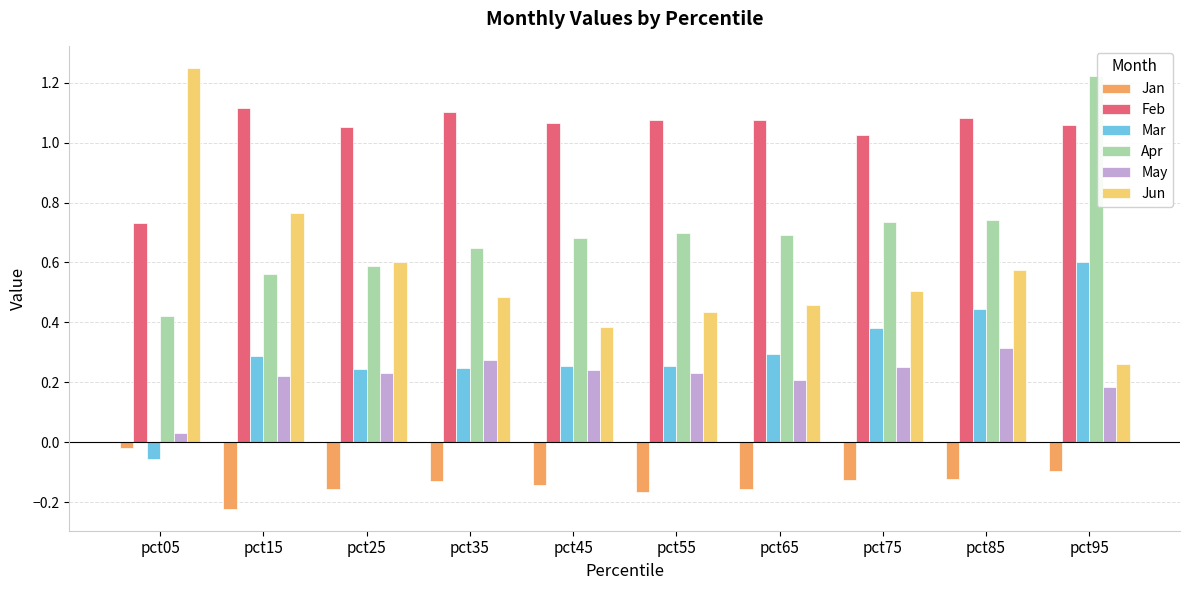

True or false: Apr has a value of 0.4 at pct05.

True